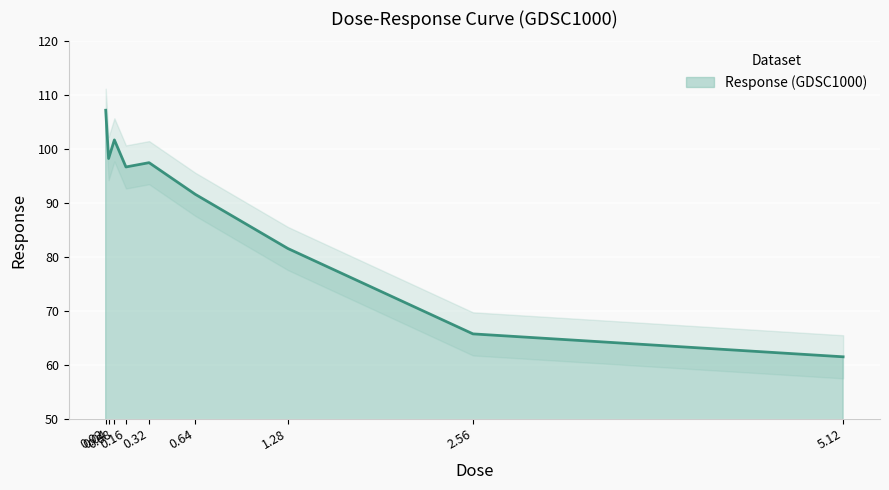

Rank the categories by value from lowest to highest.

5.12, 2.56, 1.28, 0.64, 0.16, 0.32, 0.04, 0.08, 0.02